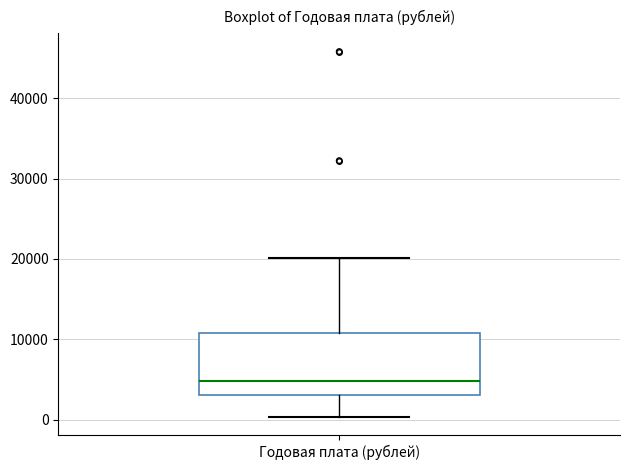

Where does the median line of the box for Годовая плата (рублей) sit on the y-axis? The values are not printed on the chart, so give them approximately, as read against the axis.

5000